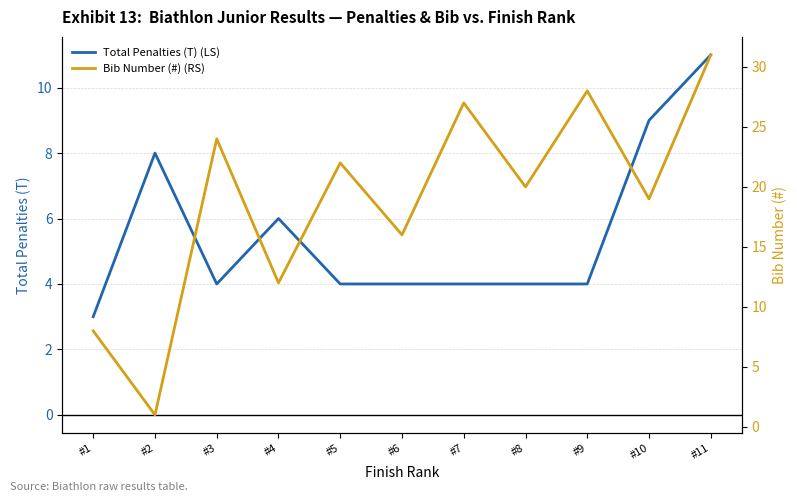

Read the Total Penalties (T) (LS) value at #4.

6